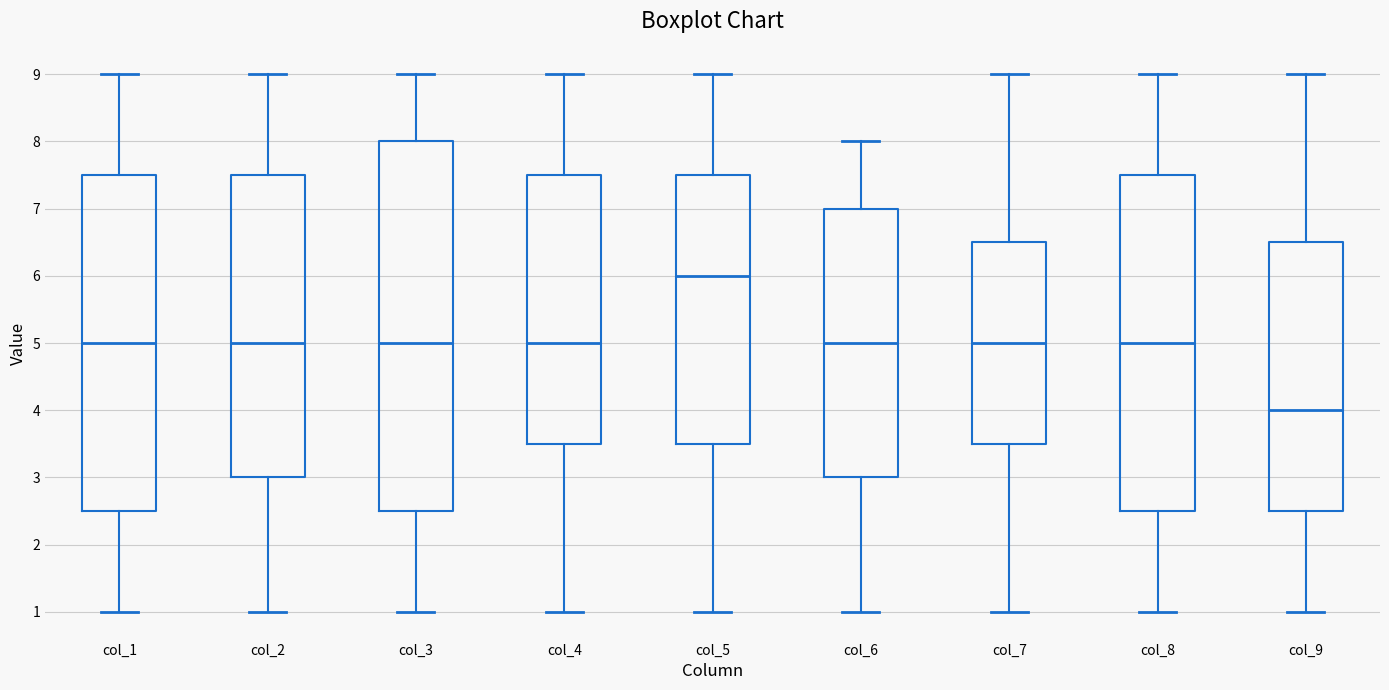

Where does the median line of the box for col_7 sit on the y-axis? The values are not printed on the chart, so give them approximately, as read against the axis.

5.0